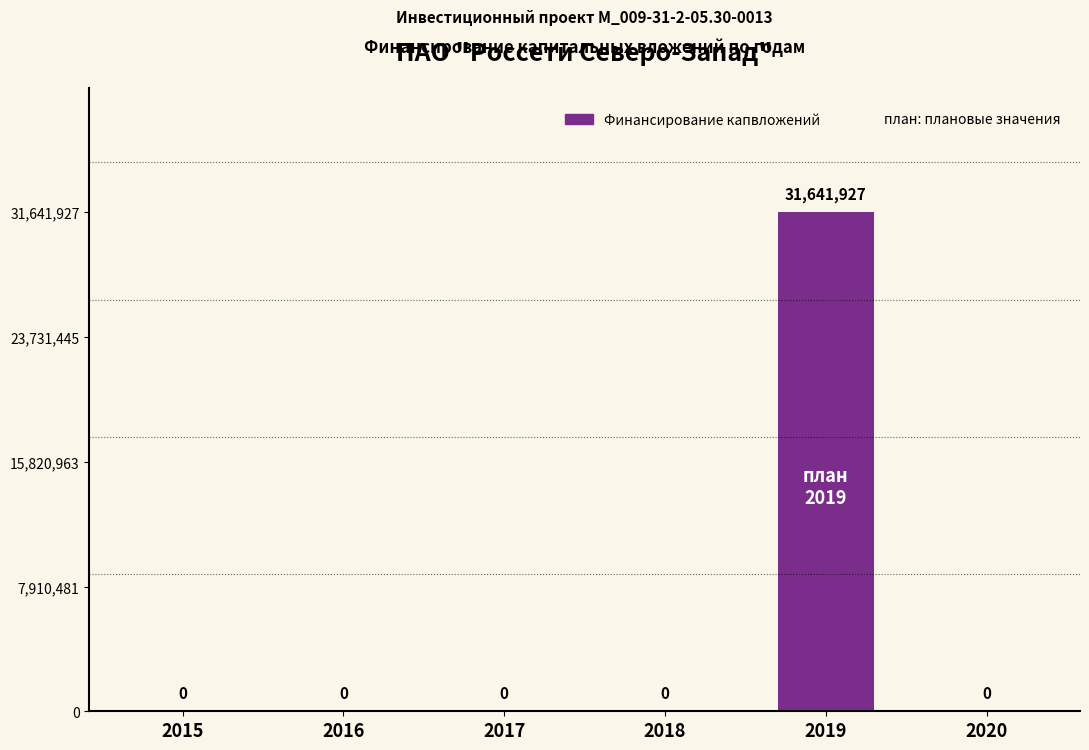

Which label corresponds to the largest value in the chart?

2019